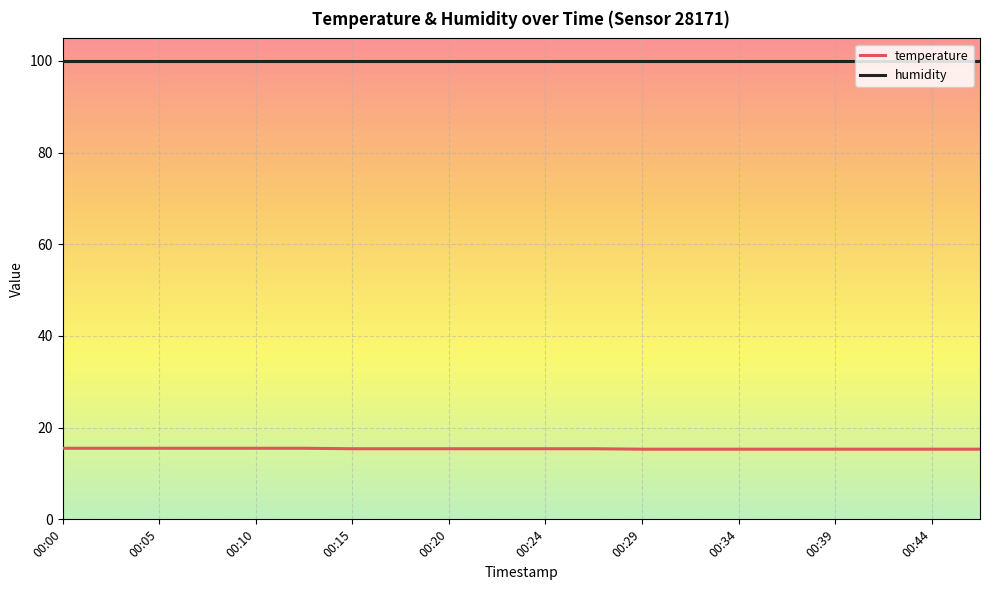

What is the minimum value shown in the chart?

15.3